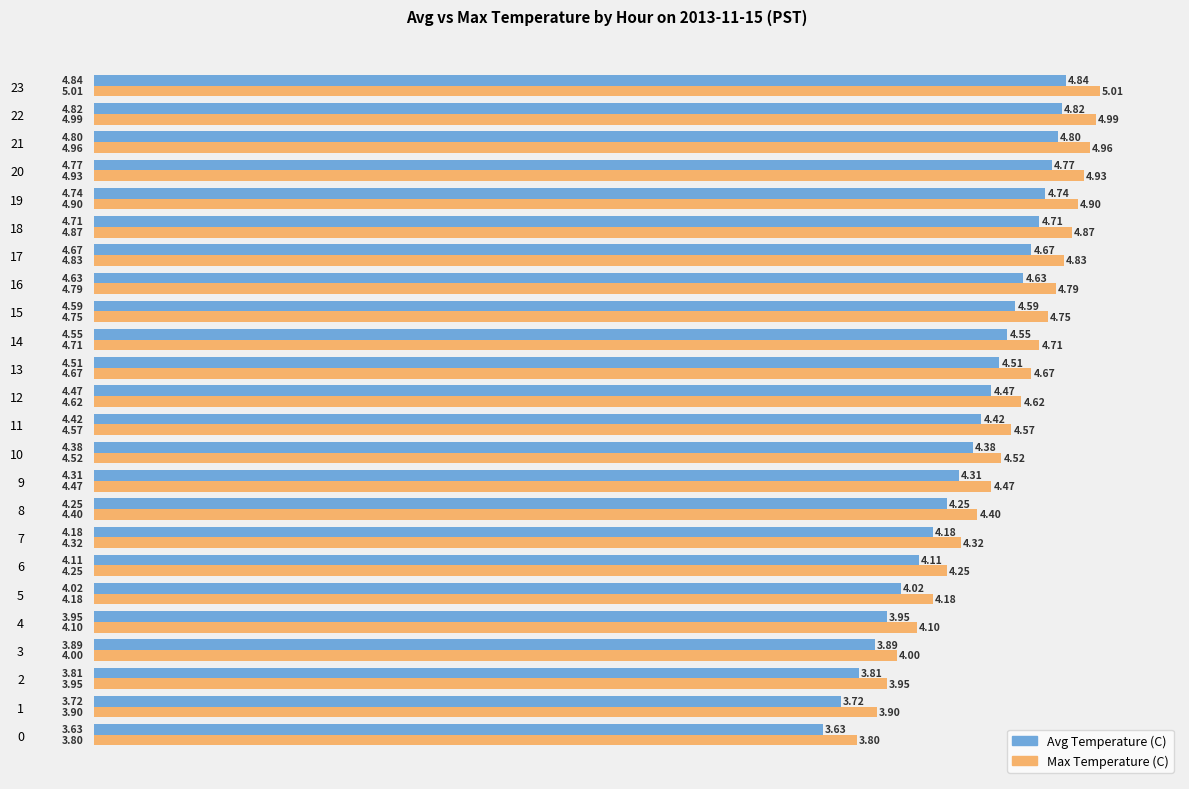

At 21, list the series in order from smallest to largest.

Avg Temperature (C), Max Temperature (C)